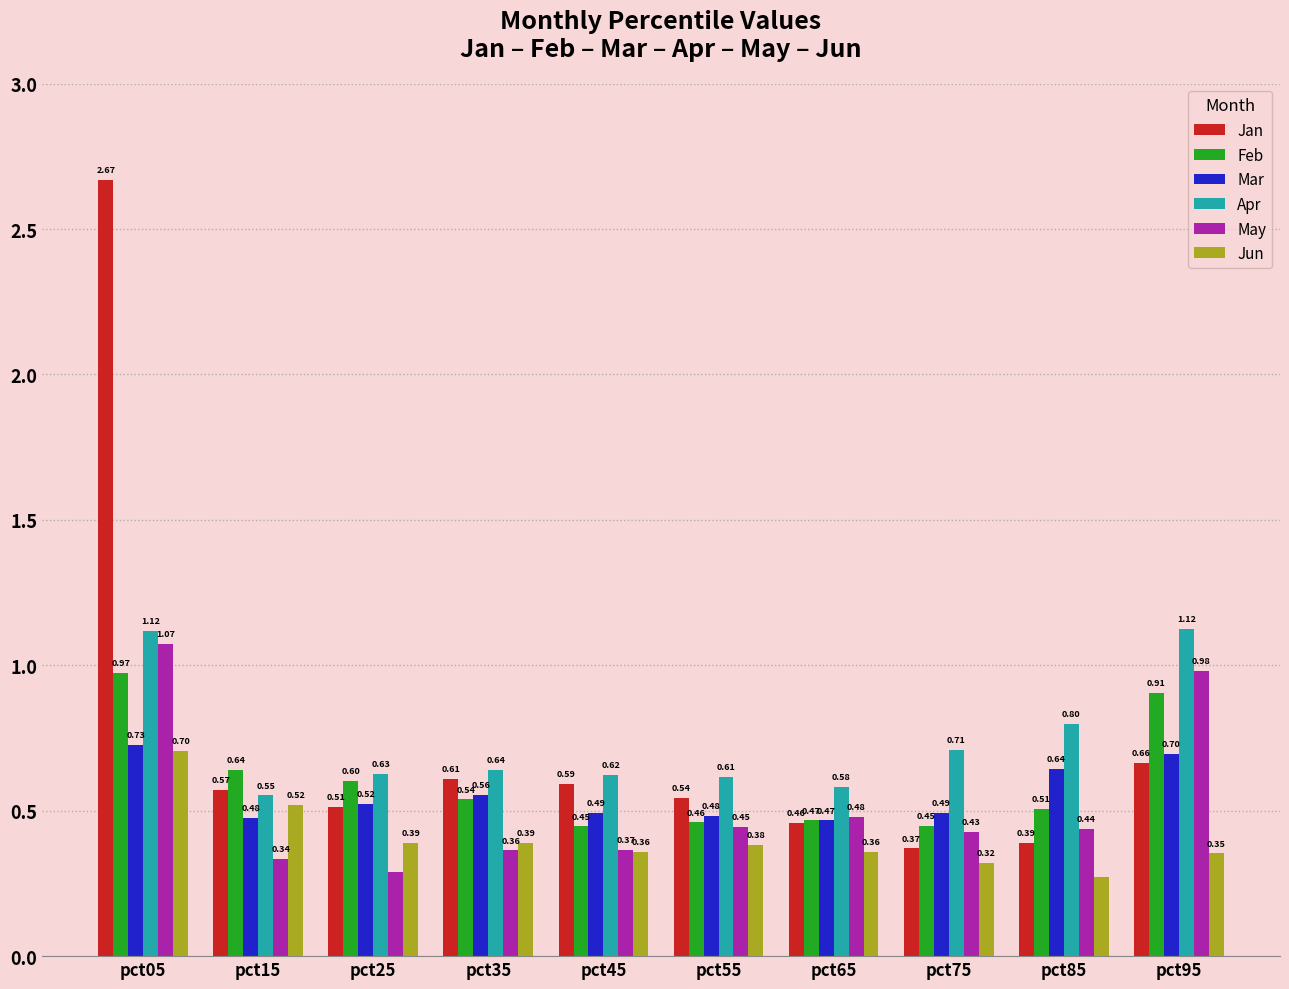

Between pct05 and pct95, which series saw the biggest shift?

Jan